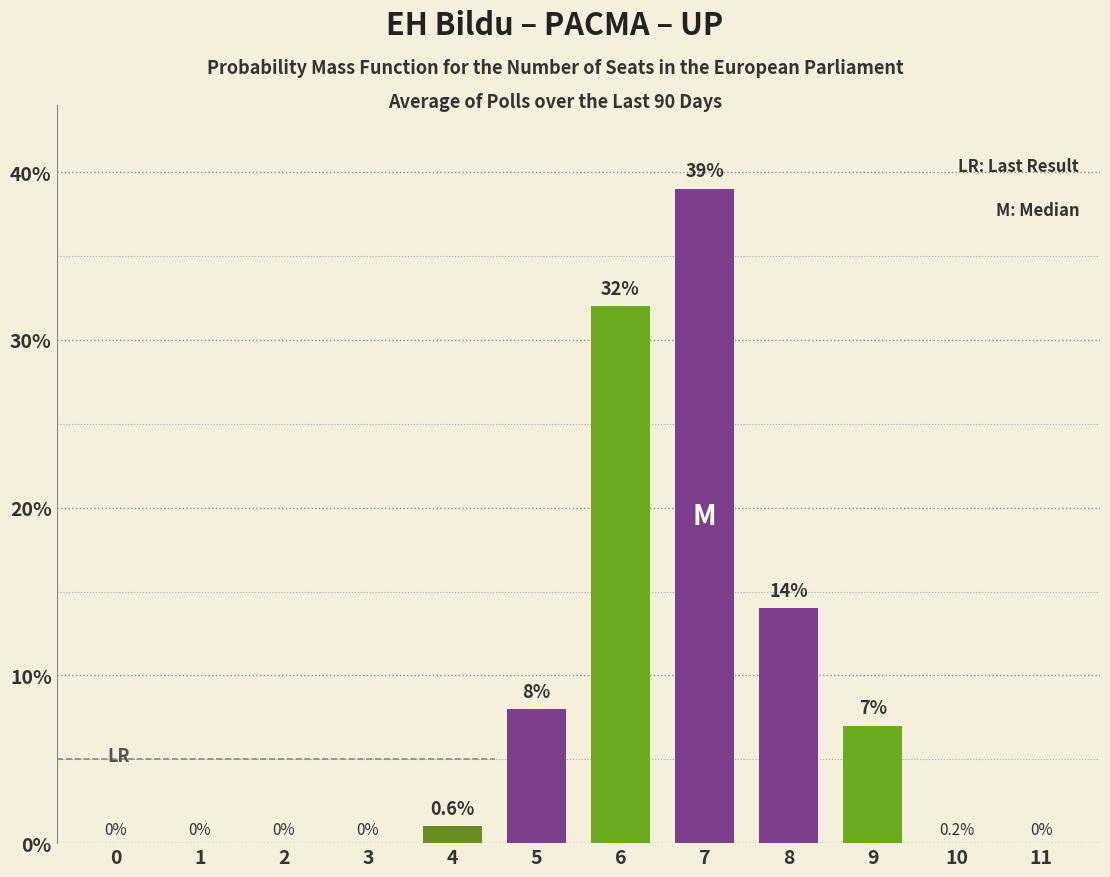

Reading left to right, transcribe all the data shown in this chart.

0=0	1=0	2=0	3=0	4=1	5=8	6=32	7=39	8=14	9=7	10=0	11=0